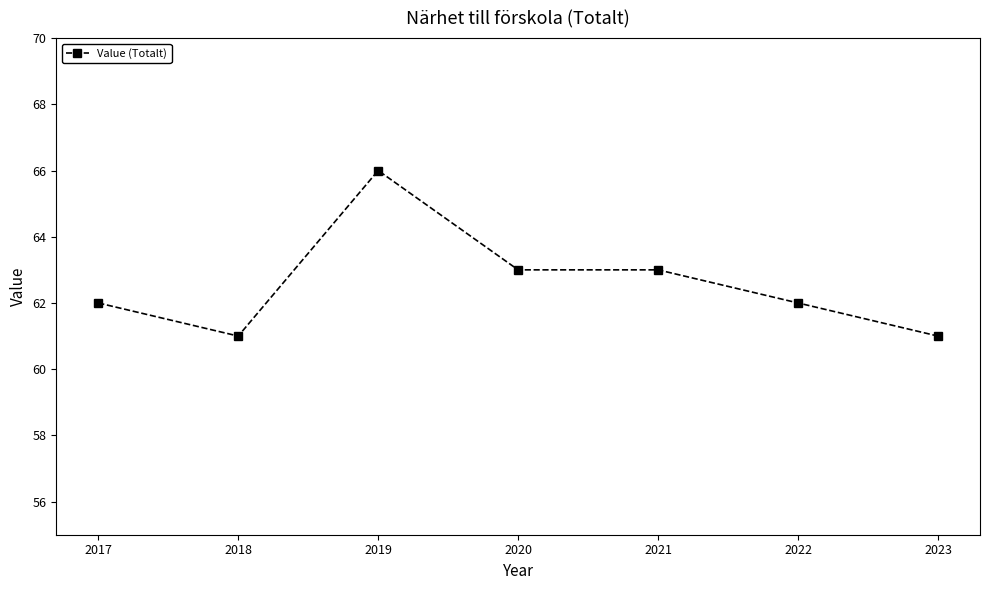

Reading left to right, extract all data points from this chart.

2017=62	2018=61	2019=66	2020=63	2021=63	2022=62	2023=61